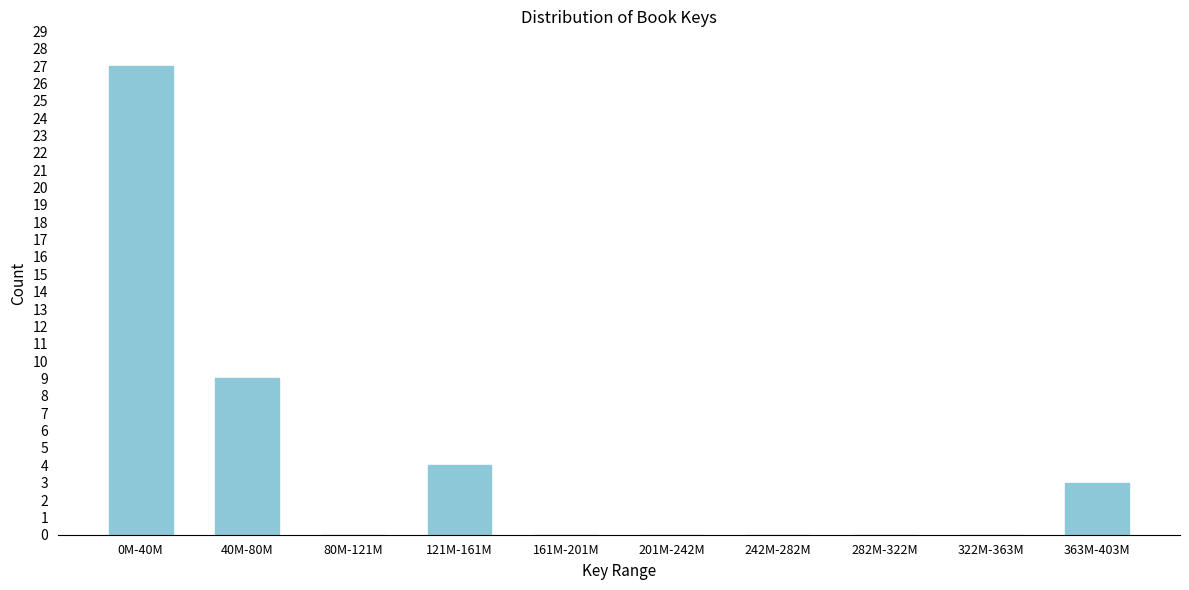

Reading left to right, list all the values displayed in this chart.

0M-40M=27	40M-80M=9	80M-121M=0	121M-161M=4	161M-201M=0	201M-242M=0	242M-282M=0	282M-322M=0	322M-363M=0	363M-403M=3